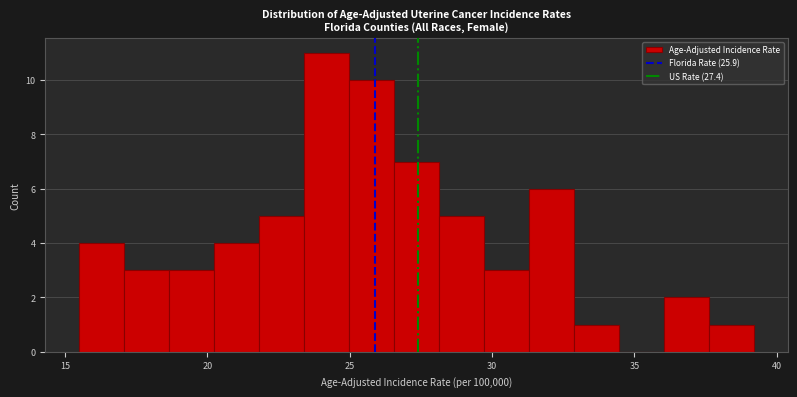

Read against the x-axis, roughly where is the centre of the tallest bar?

24.0